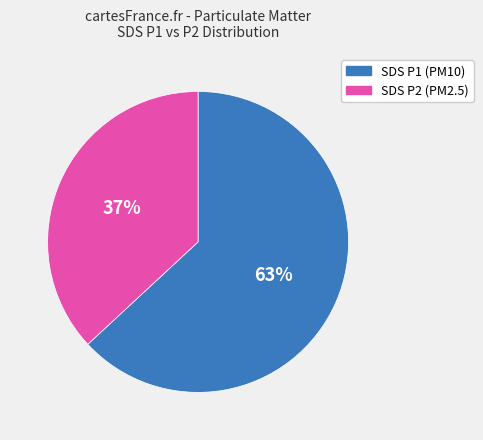

Is there any slice that represents more than half of the pie?

Yes